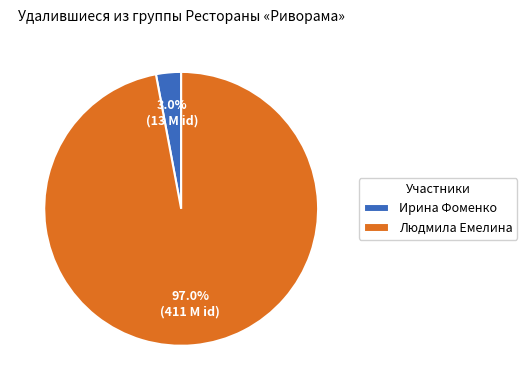

Which slice is the largest?

Людмила Емелина